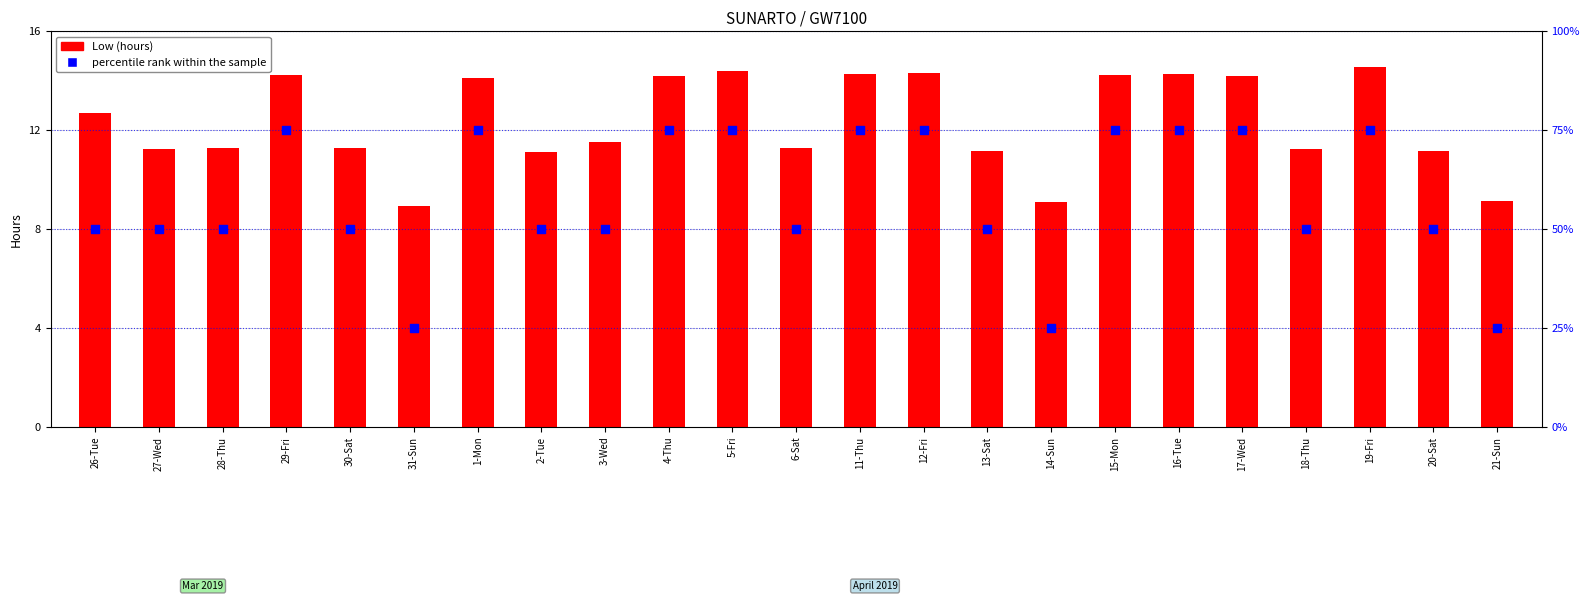

Which series contains the lowest Y value?

Low (hours)